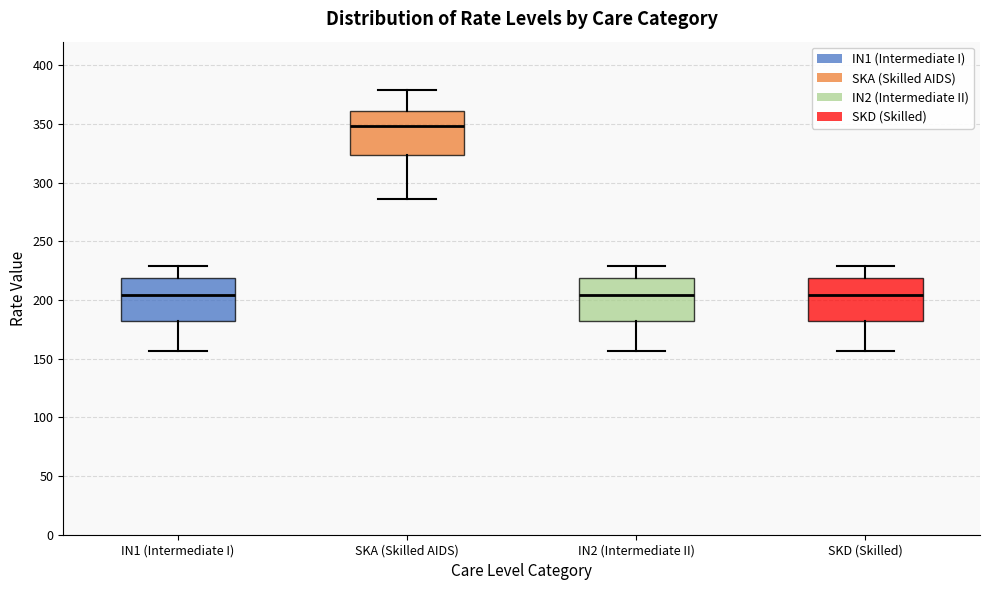

Reading left to right, read every box against the y-axis: the position of its median line, the range the box covers, and the ends of its whiskers. The values are not printed on the chart, so give them approximately, as read against the axis.

IN1 (Intermediate I): median 205, box 180 to 220, whiskers 155 to 230
SKA (Skilled AIDS): median 350, box 325 to 360, whiskers 285 to 380
IN2 (Intermediate II): median 205, box 180 to 220, whiskers 155 to 230
SKD (Skilled): median 205, box 180 to 220, whiskers 155 to 230